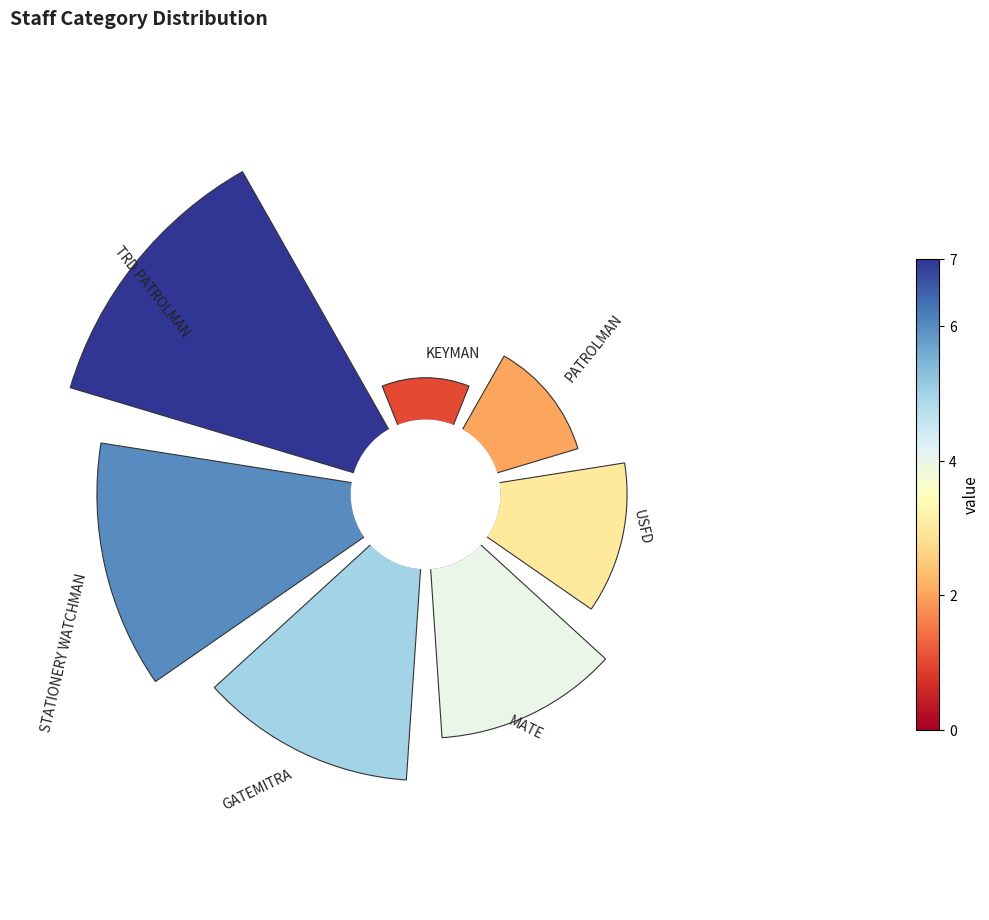

Is there a majority slice in this chart?

No